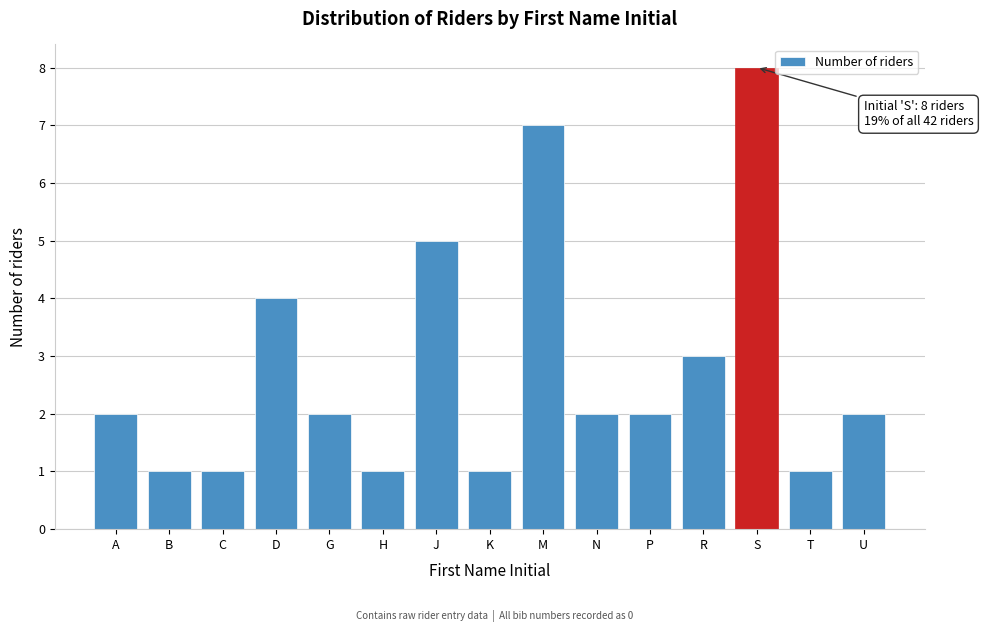

Reading left to right, transcribe all the data shown in this chart.

A=2	B=1	C=1	D=4	G=2	H=1	J=5	K=1	M=7	N=2	P=2	R=3	S=8	T=1	U=2